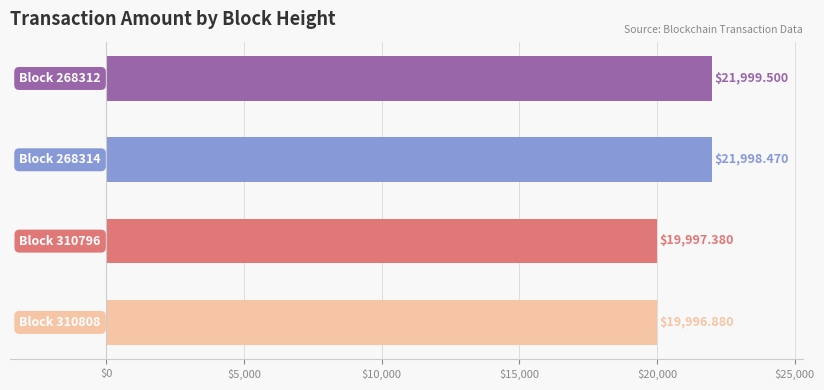

What is the difference between the maximum and second lowest values?

2002.1